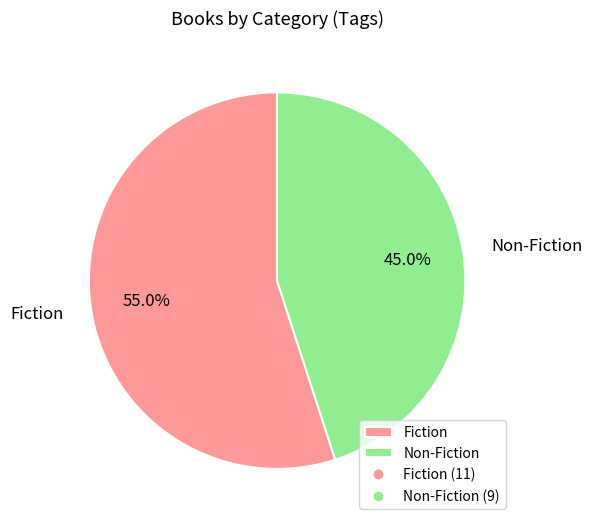

Is it true that Non-Fiction is 45% of the pie?

True